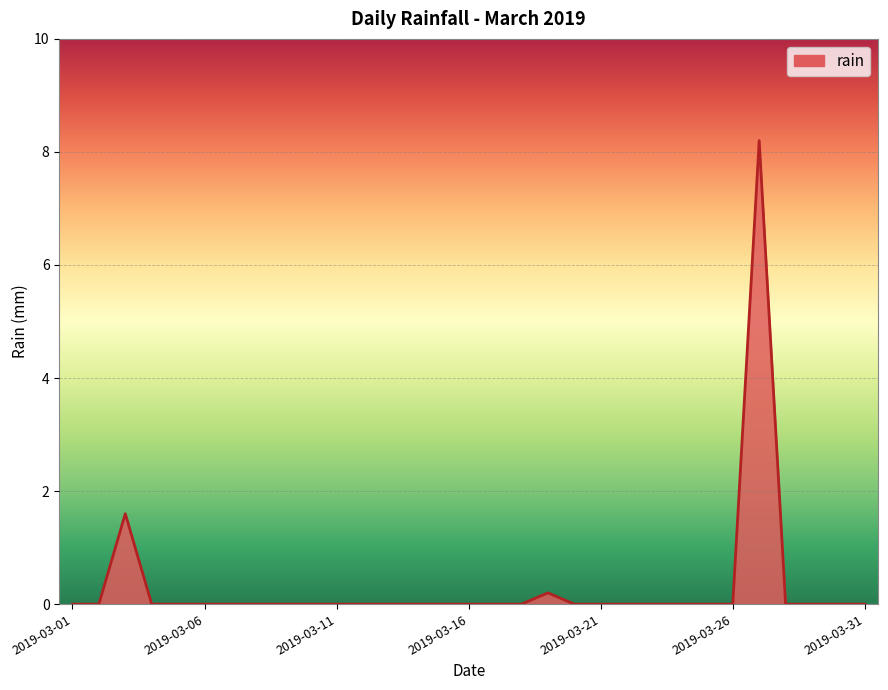

What is the difference between the maximum and minimum values?

8.2